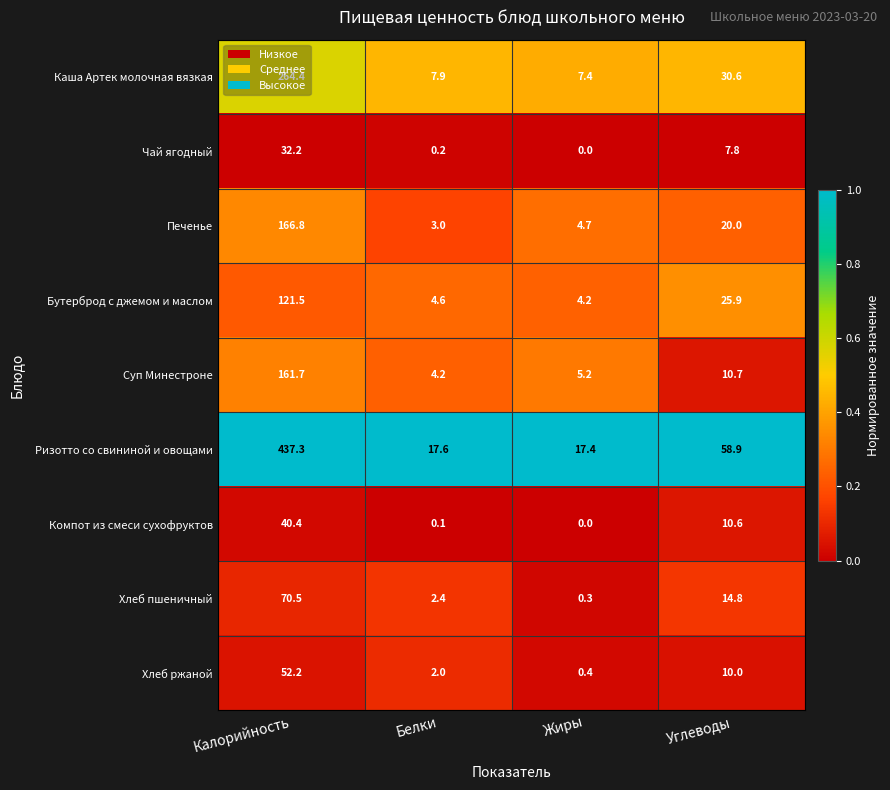

List the series in order of their peak value, lowest first.

Чай ягодный, Компот из смеси сухофруктов, Хлеб ржаной, Хлеб пшеничный, Бутерброд с джемом и маслом, Суп Минестроне, Печенье, Каша Артек молочная вязкая, Ризотто со свининой и овощами